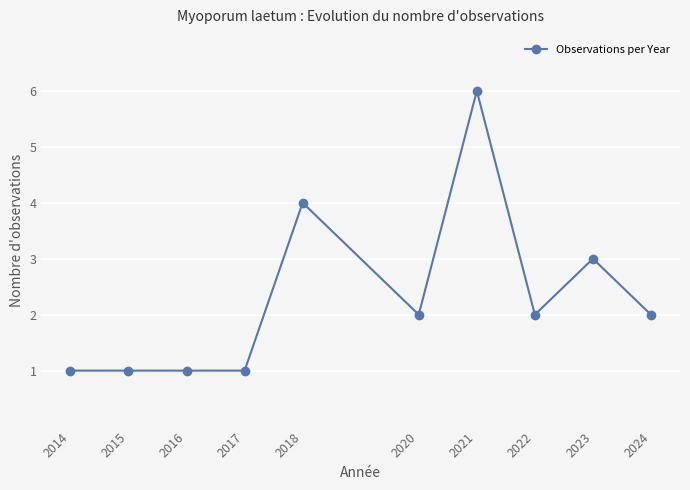

Reading left to right, transcribe all the data shown in this chart.

1	1	1	1	4	2	6	2	3	2